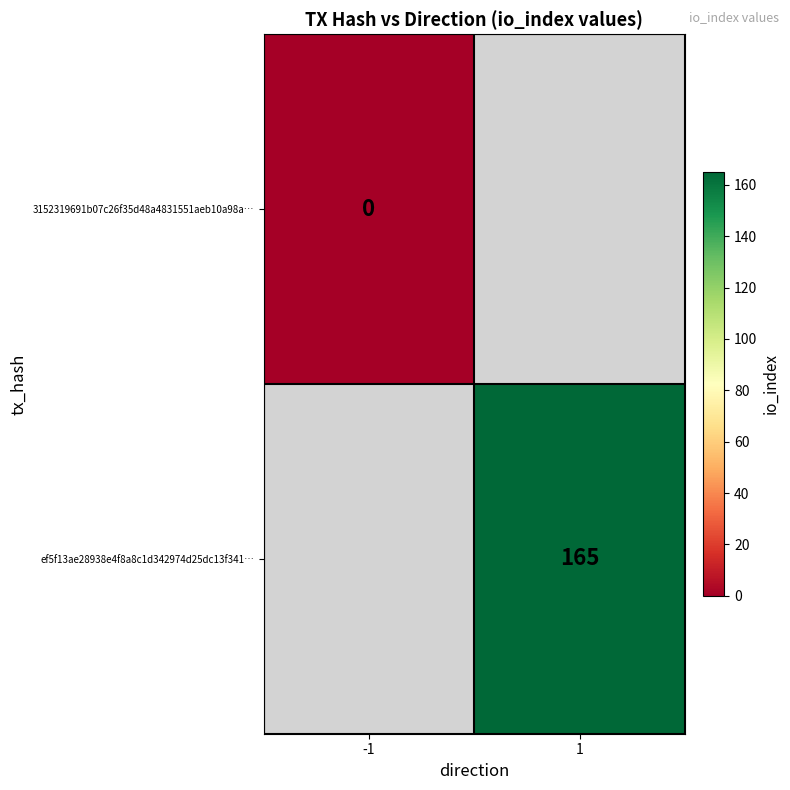

Which has a higher value, -1 or 1?

1